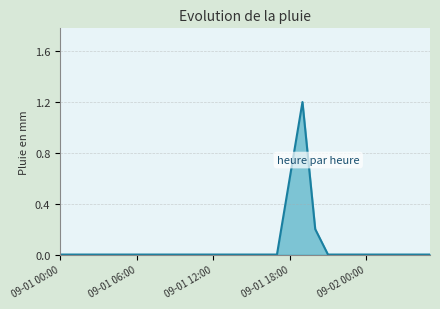

The chart shows a value of 0.0 at 15. True or false?

True